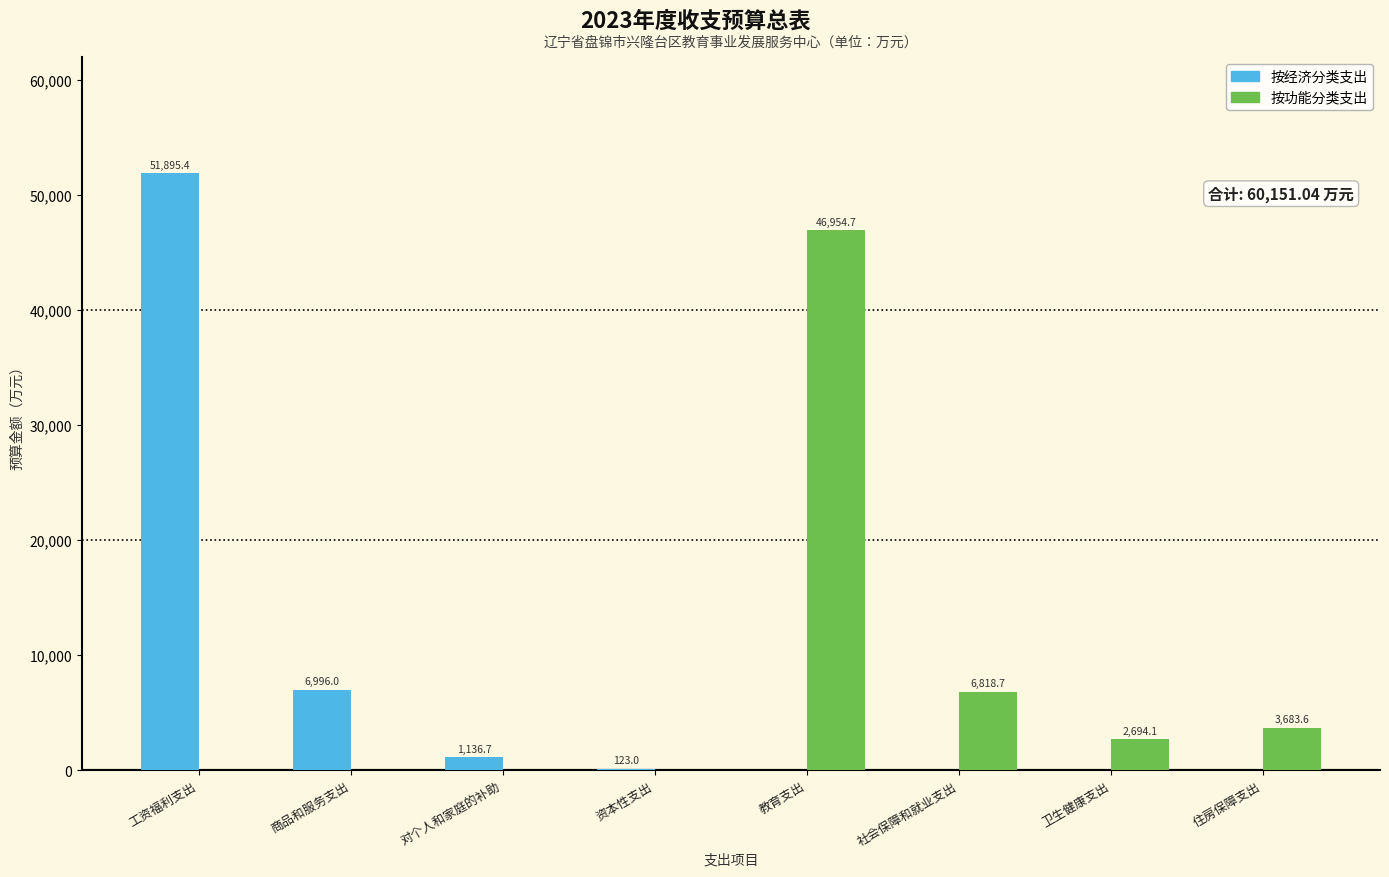

At which category is the sum across all series the highest?

工资福利支出